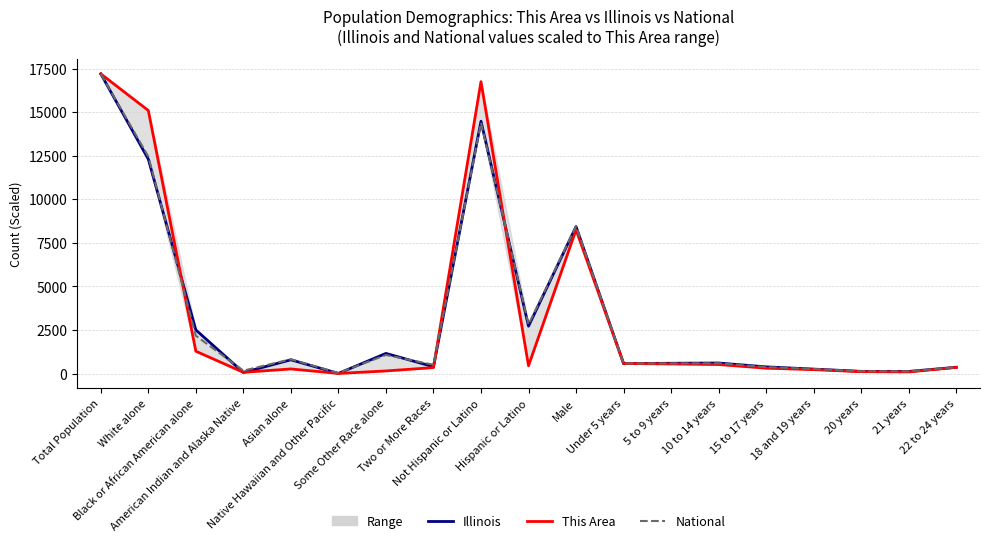

Which has a higher value, Male or Under 5 years?

Male